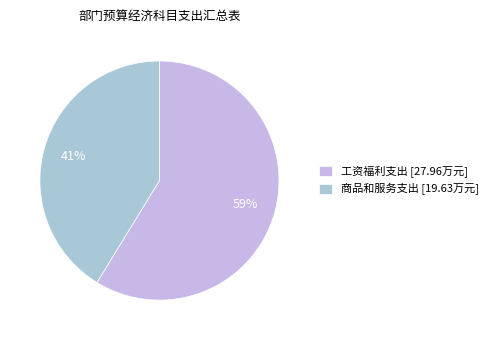

What is the smallest slice in the pie chart?

商品和服务支出